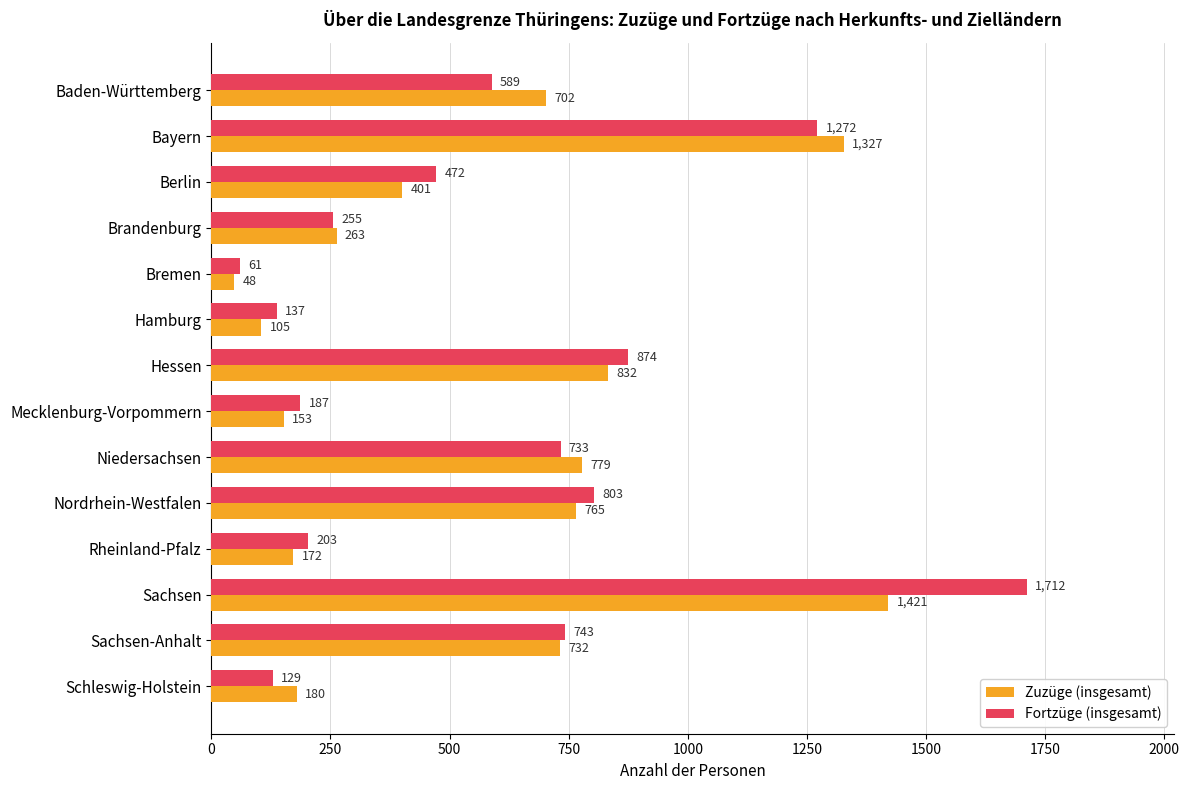

Read the Fortzüge (insgesamt) value at Brandenburg.

255